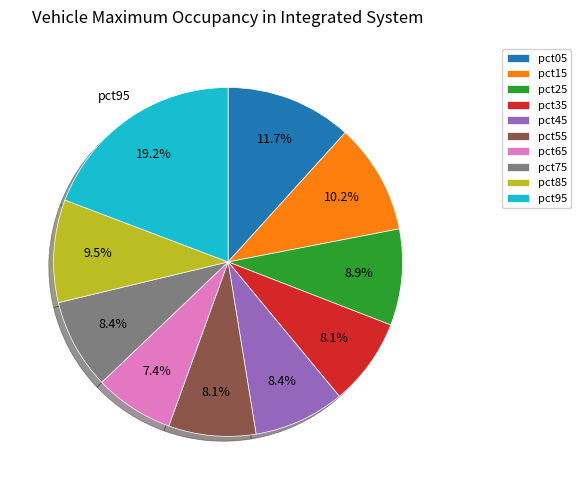

Which has a higher value, pct15 or pct45?

pct15